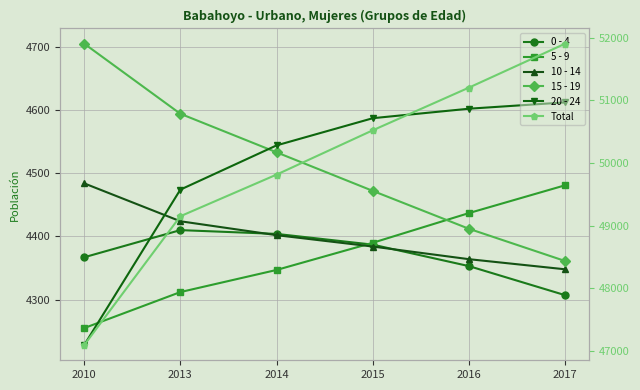

True or false: 20 - 24 and Total intersect in this chart.

False